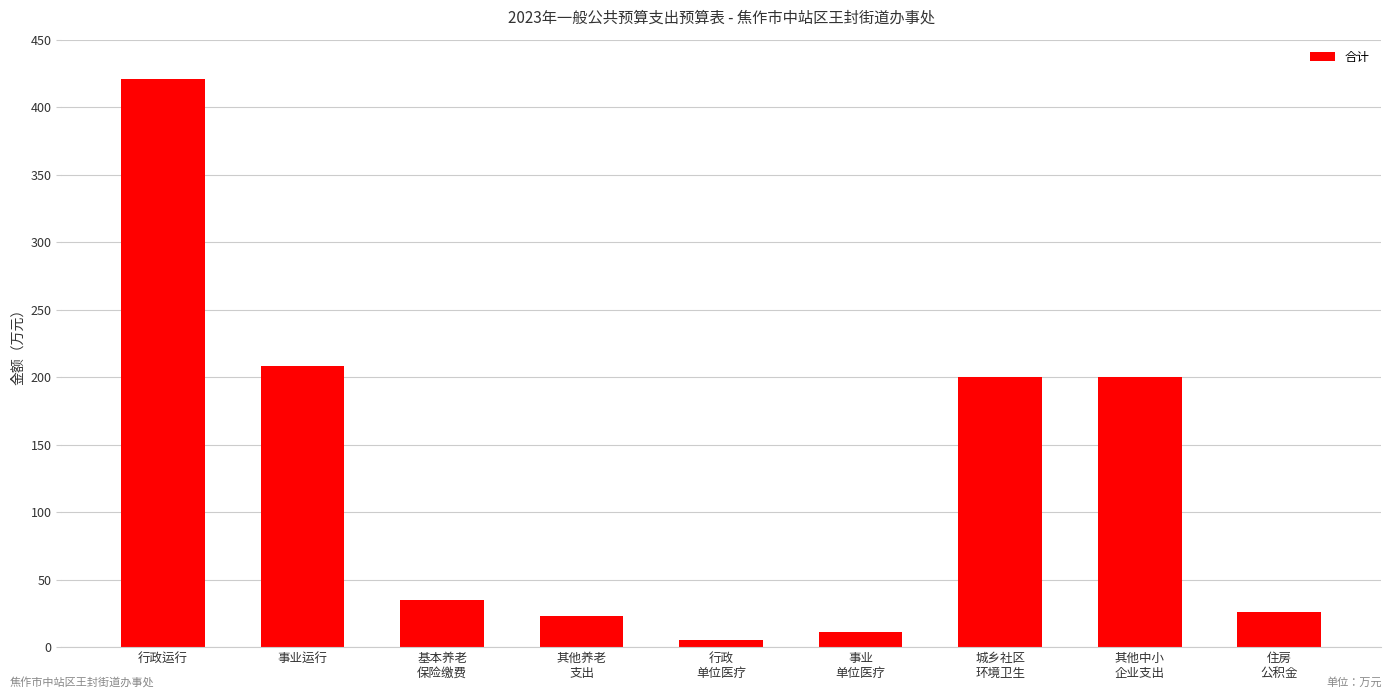

Reading left to right, extract all data points from this chart.

420.6	208.0	35.0	23.2	5.6	10.9	200.0	200.0	26.3